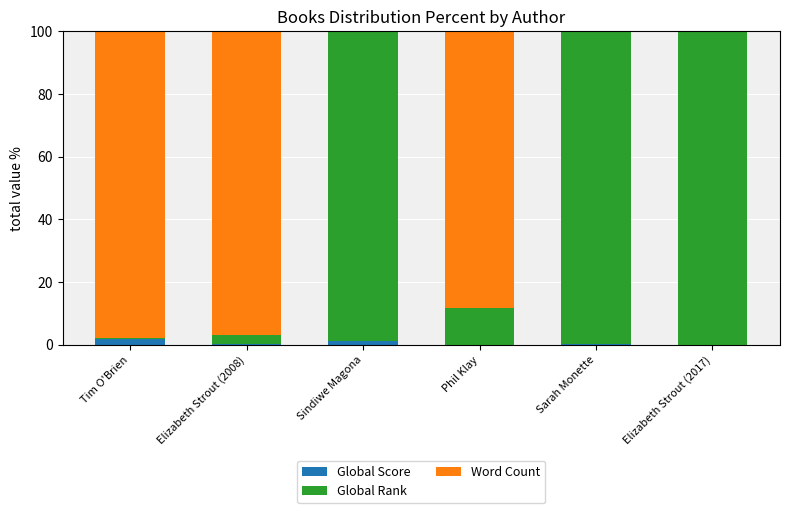

What is the sum of all Global Score values?

4.0